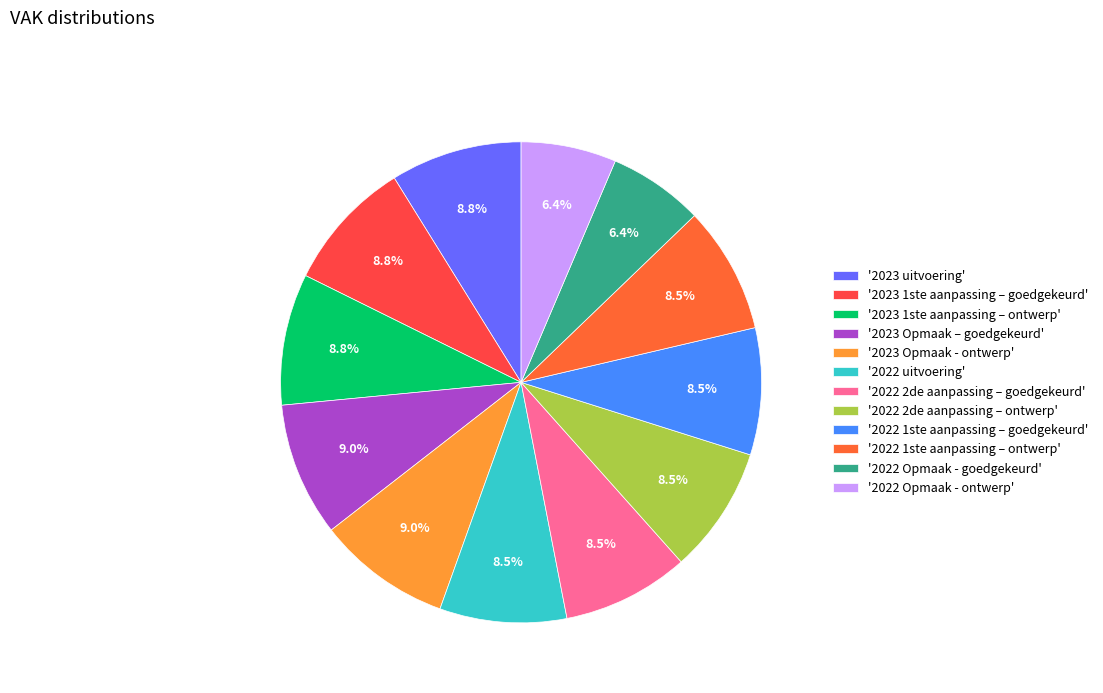

How many slices are in this pie chart?

12